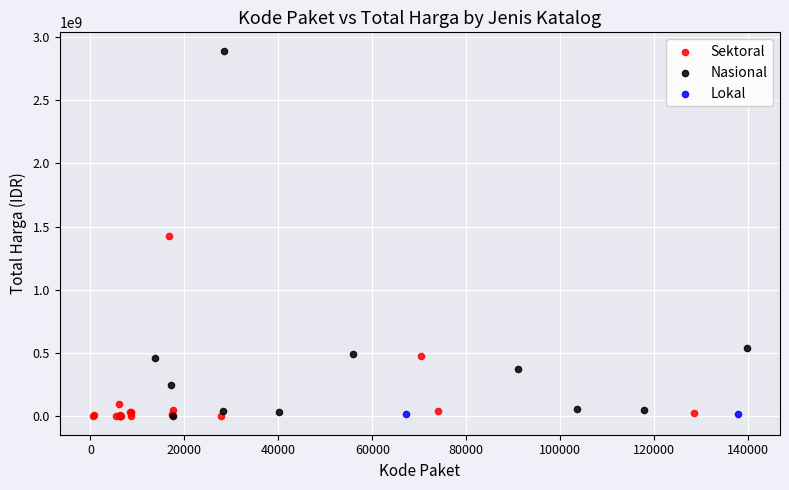

What are all the series names shown in the legend?

Sektoral, Nasional, Lokal